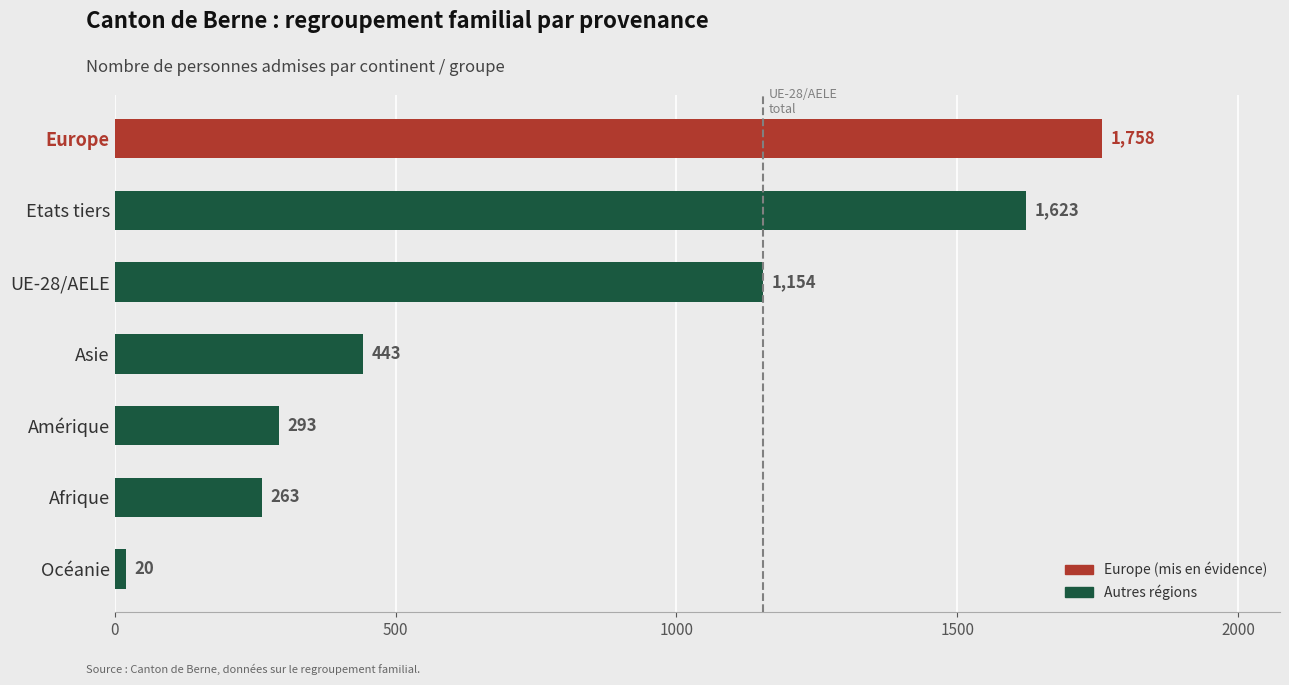

List the labels in order of value, smallest first.

Océanie, Afrique, Amérique, Asie, UE-28/AELE, Etats tiers, Europe